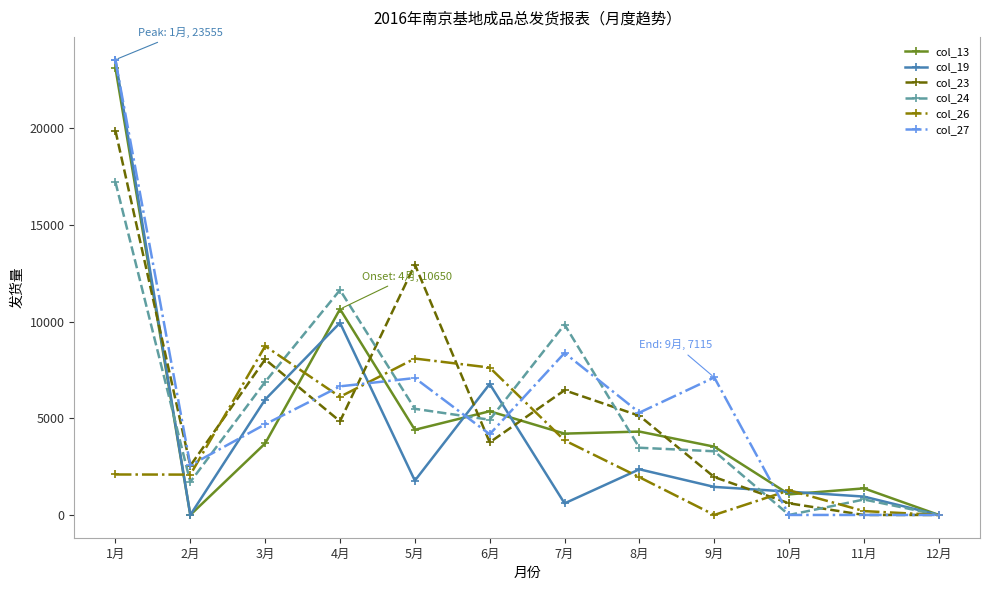

At which category does col_26 reach its first local peak?

3月